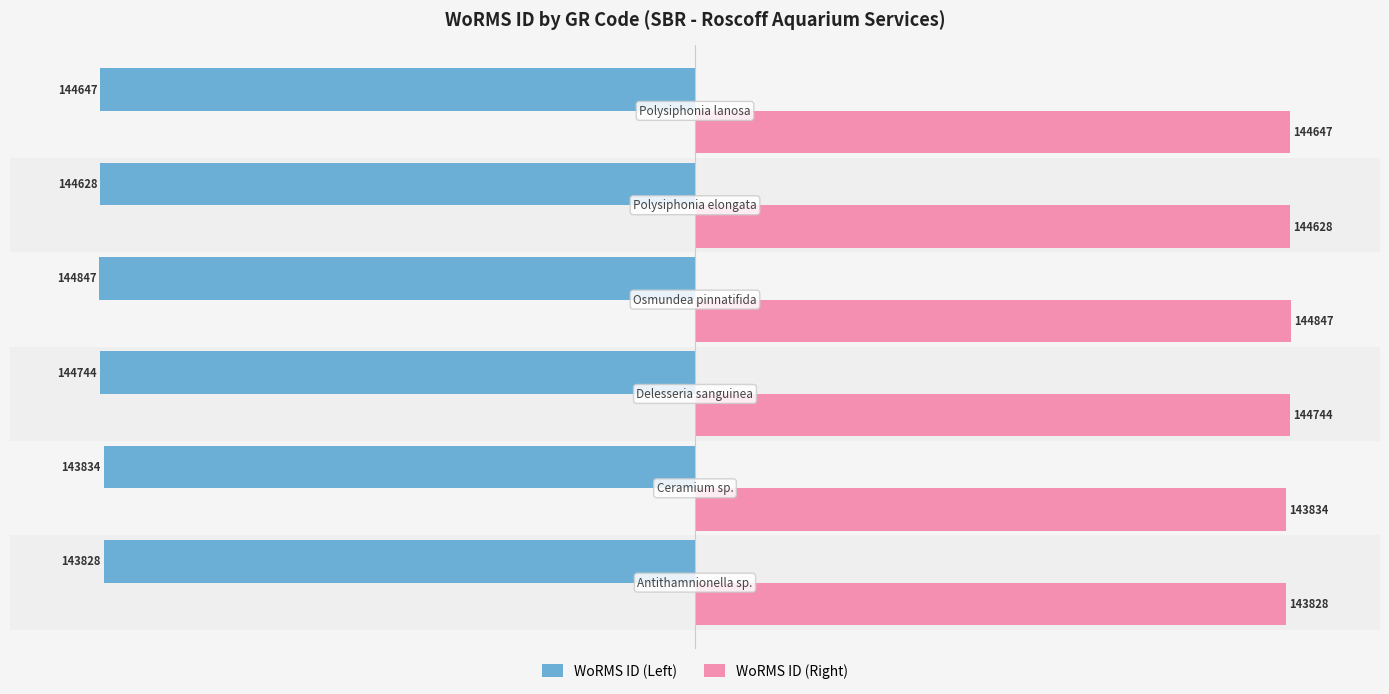

What are all the series names shown in the legend?

WoRMS ID (Left), WoRMS ID (Right)